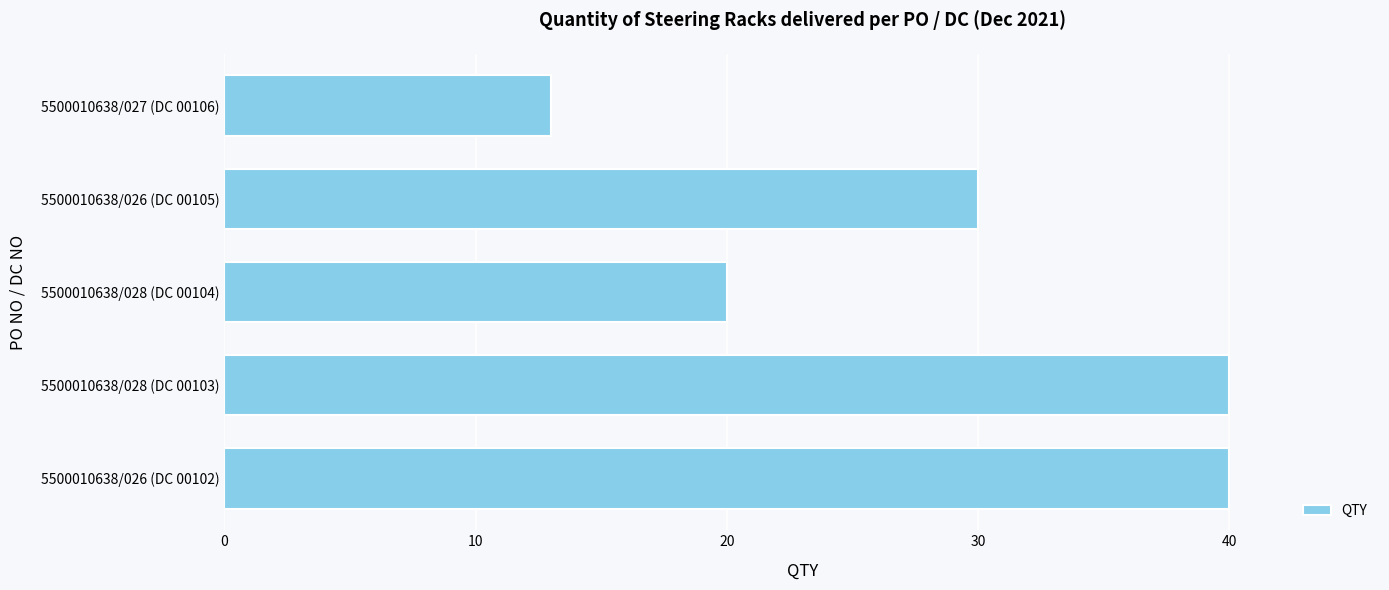

What is the difference between the maximum and minimum values?

27